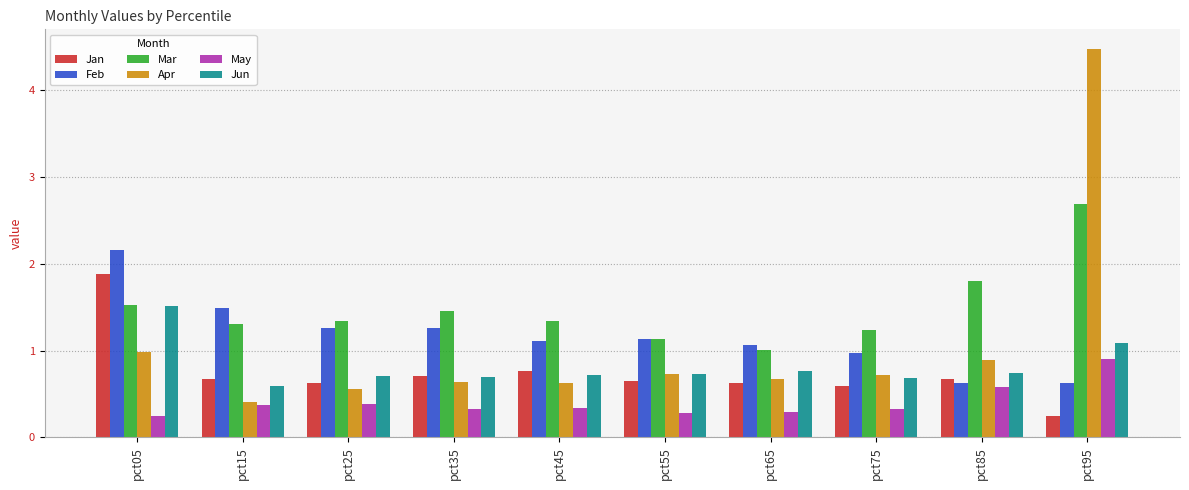

List the series in order of their peak value, highest first.

Apr, Mar, Feb, Jan, Jun, May